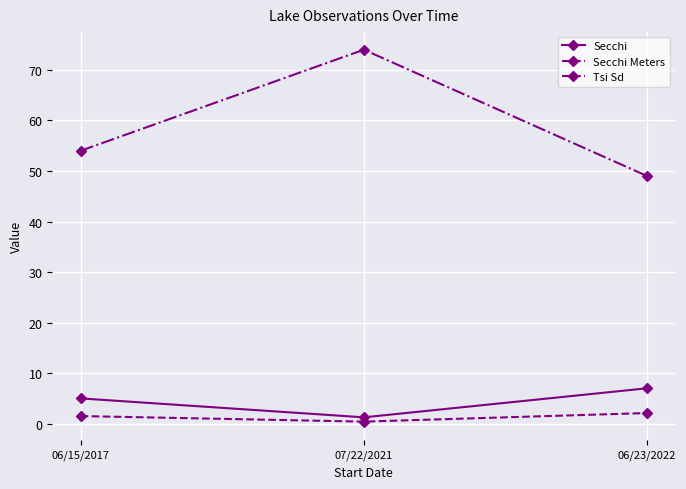

Where is Tsi Sd nearest to the value 61?

06/15/2017